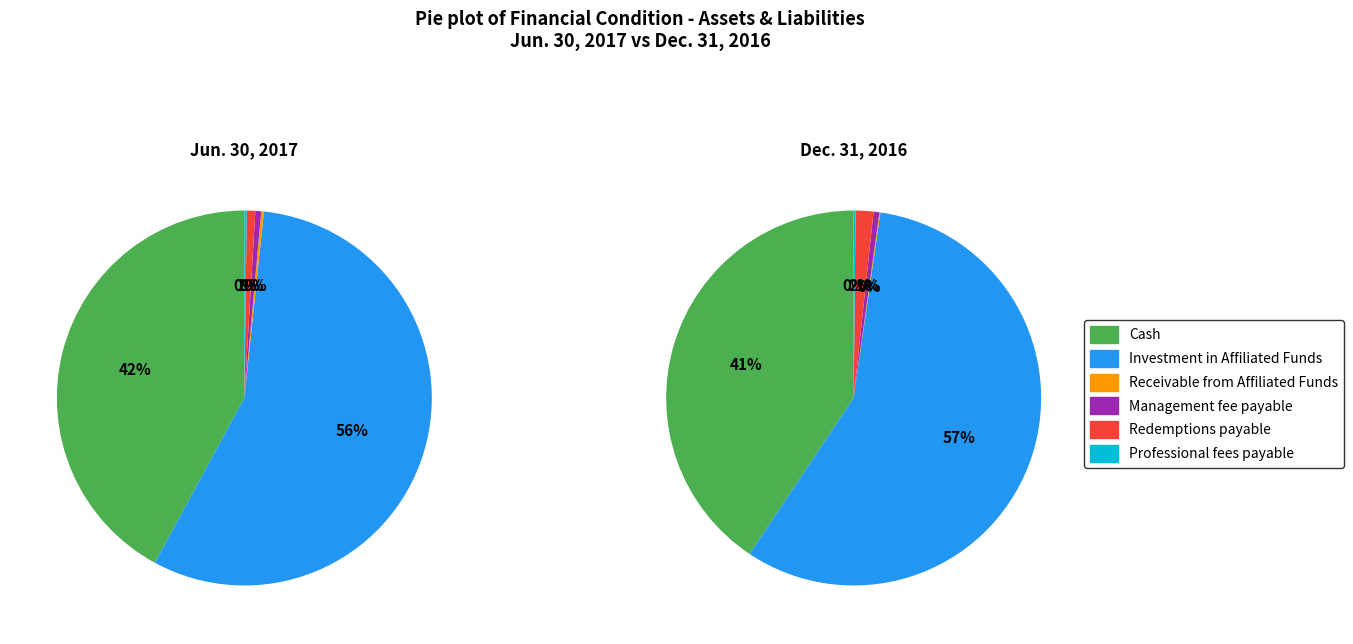

At Investment in Affiliated Funds, list the series in order from largest to smallest.

Dec. 31, 2016, Jun. 30, 2017